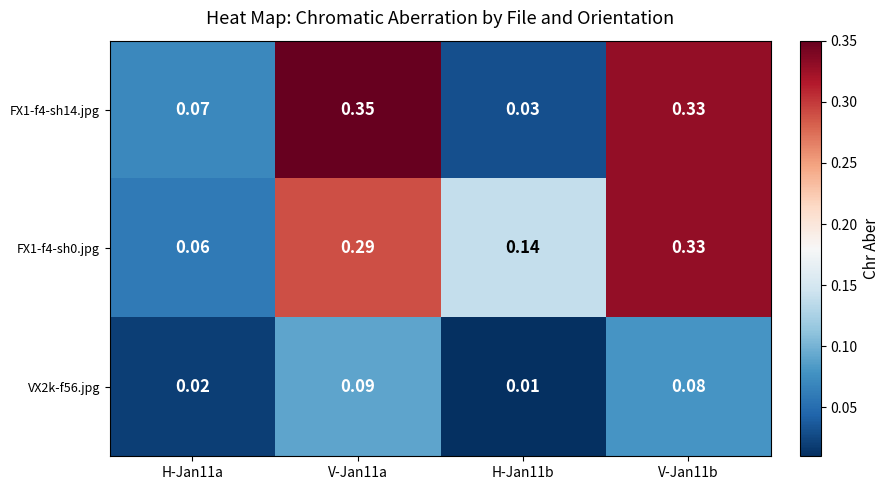

Is the value of FX1-f4-sh14.jpg at H-Jan11a greater than the value of FX1-f4-sh0.jpg at V-Jan11a?

No